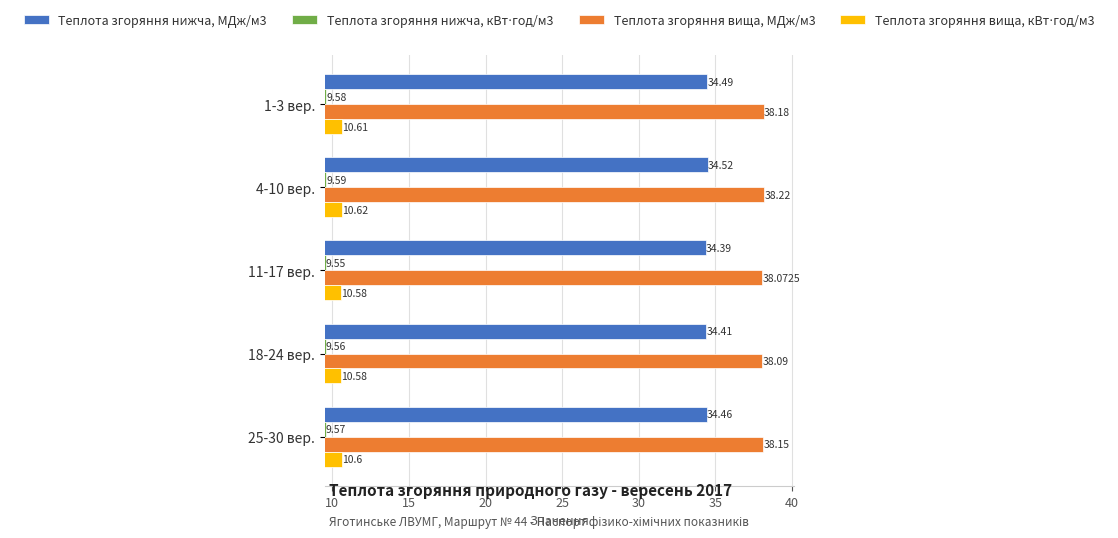

Which series has the widest spread of values?

Теплота згоряння вища, МДж/м3